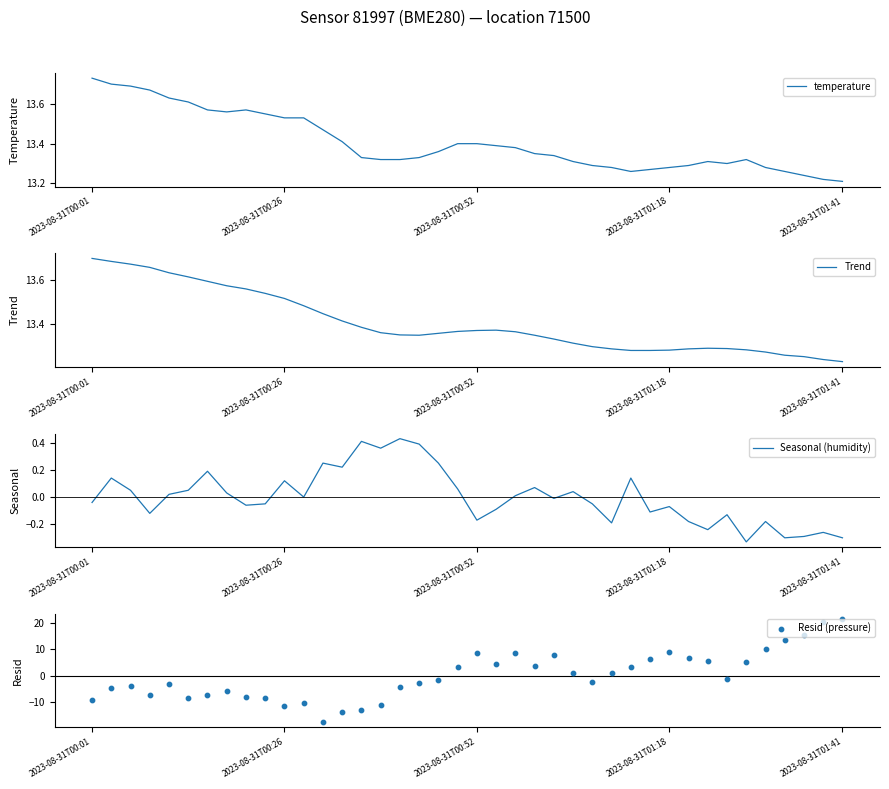

At how many categories does at least one series exceed -11?

40